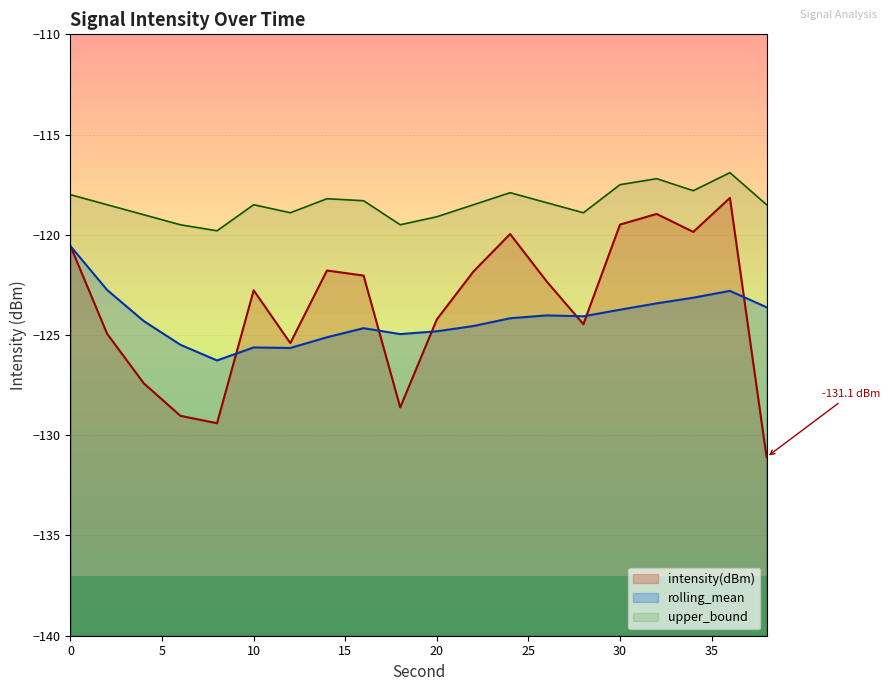

How many data points does each series have?

20